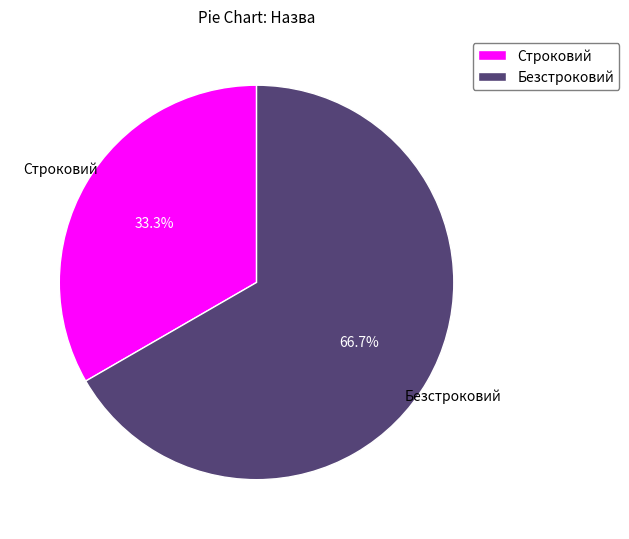

Does Строковий represent more than half of the total?

No